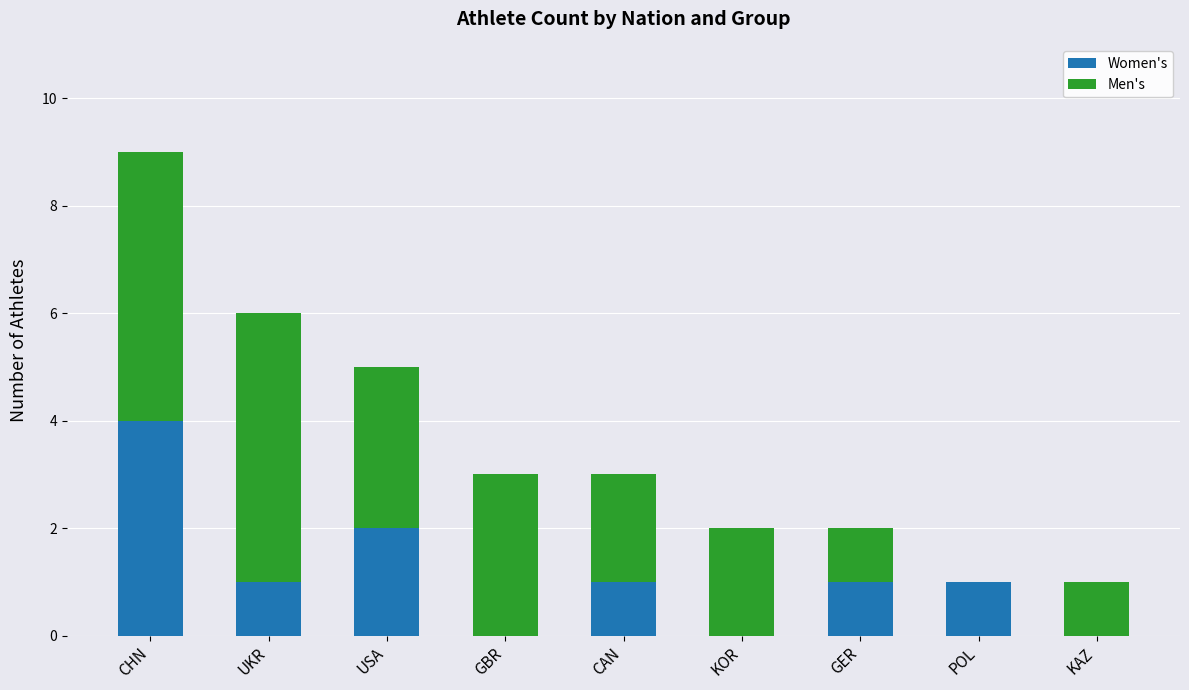

Reading left to right, what are the values for Women's?

CHN=4	UKR=1	USA=2	GBR=0	CAN=1	KOR=0	GER=1	POL=1	KAZ=0